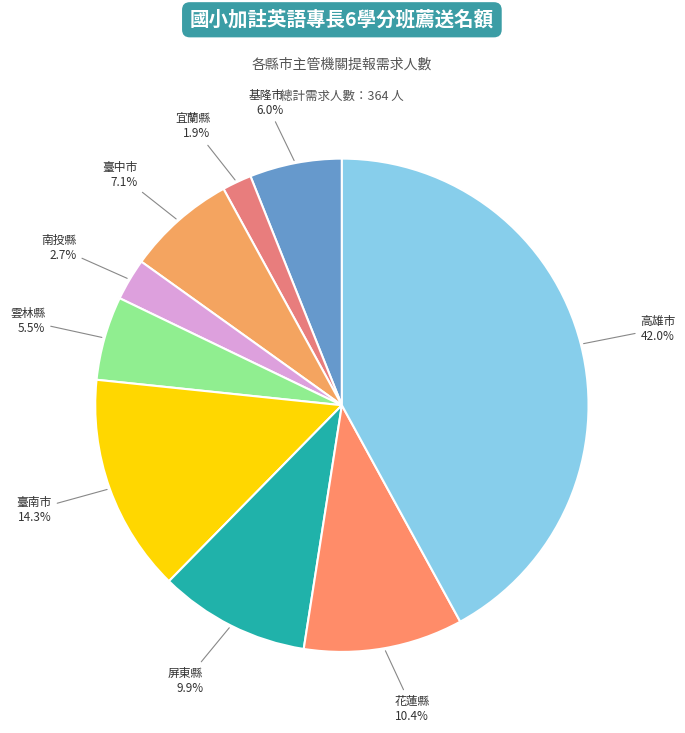

Rank the categories by value from lowest to highest.

宜蘭縣, 南投縣, 雲林縣, 基隆市, 臺中市, 屏東縣, 花蓮縣, 臺南市, 高雄市